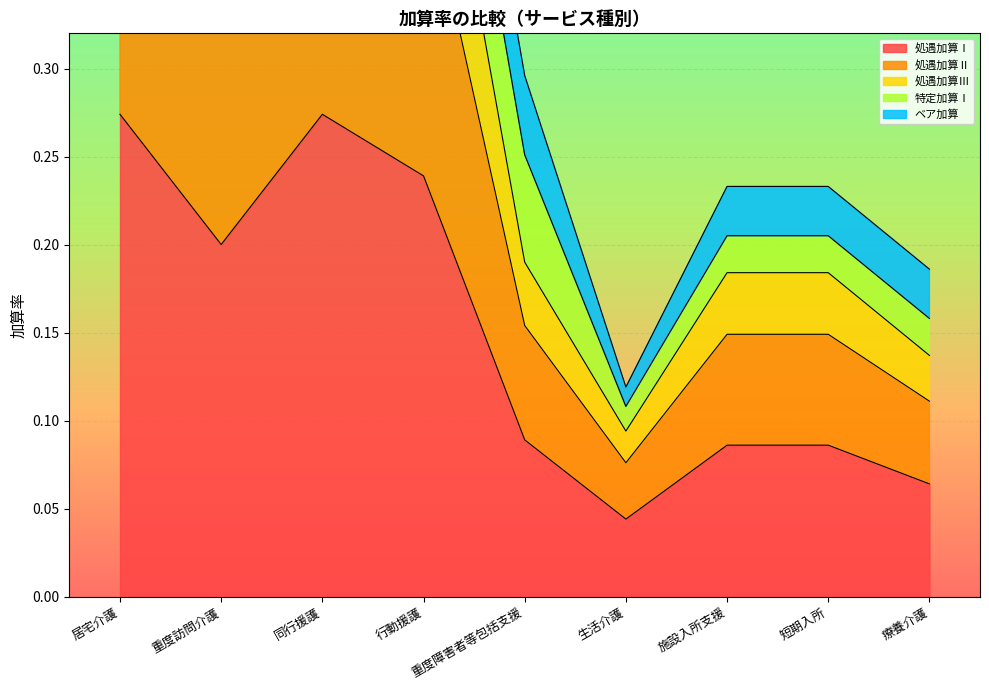

True or false: 処遇加算Ⅰ has a value of 0.2 at 重度訪問介護.

True